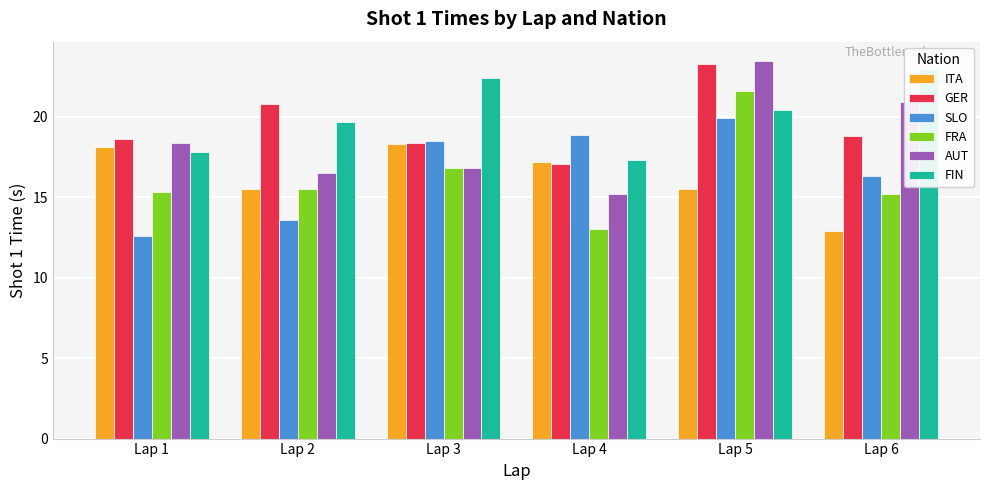

What is the average value of the SLO series?

16.6